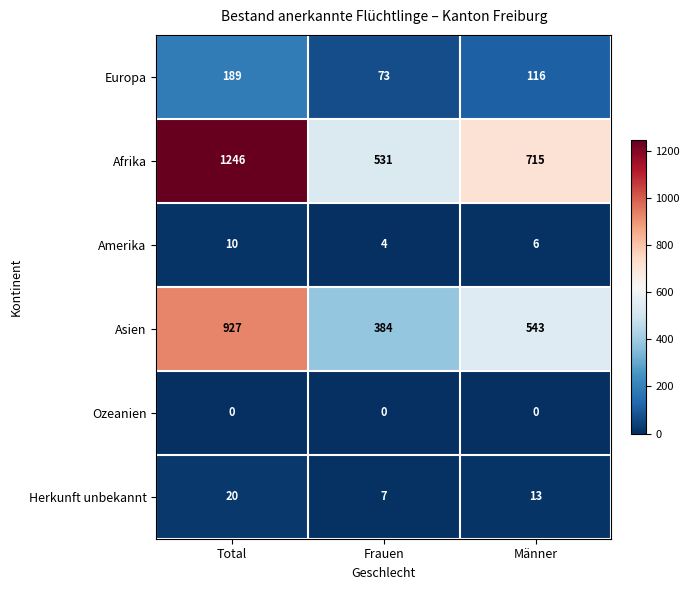

What is the difference between the maximum and minimum values in the Afrika series?

715